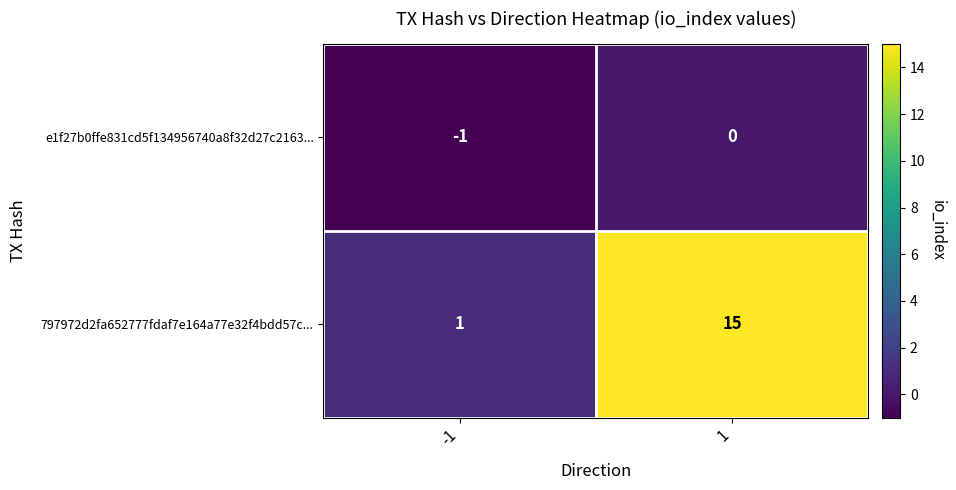

Is it true that 797972d2fa652777fdaf7e164a77e32f4bdd57c... equals 15 at 1?

True